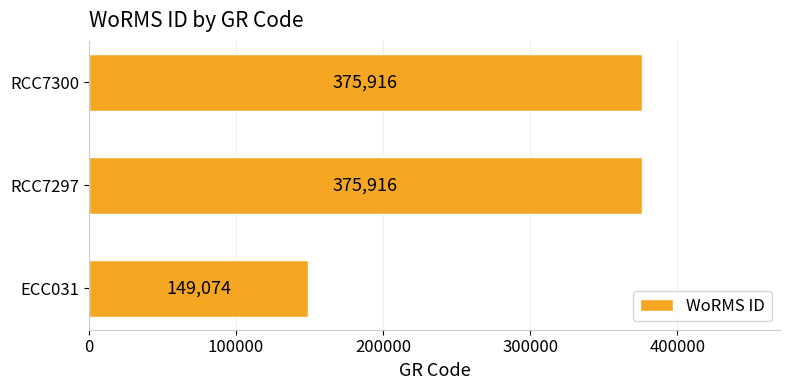

What is the greatest value displayed?

375916